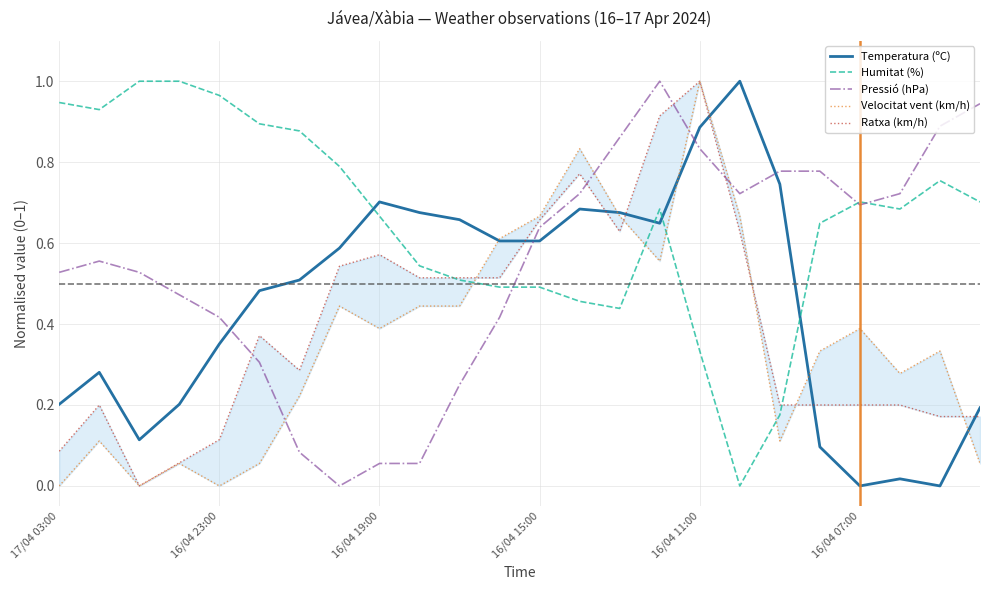

Which series ends up on top after the final intersection of Humitat (%) and Velocitat vent (km/h)?

Humitat (%)